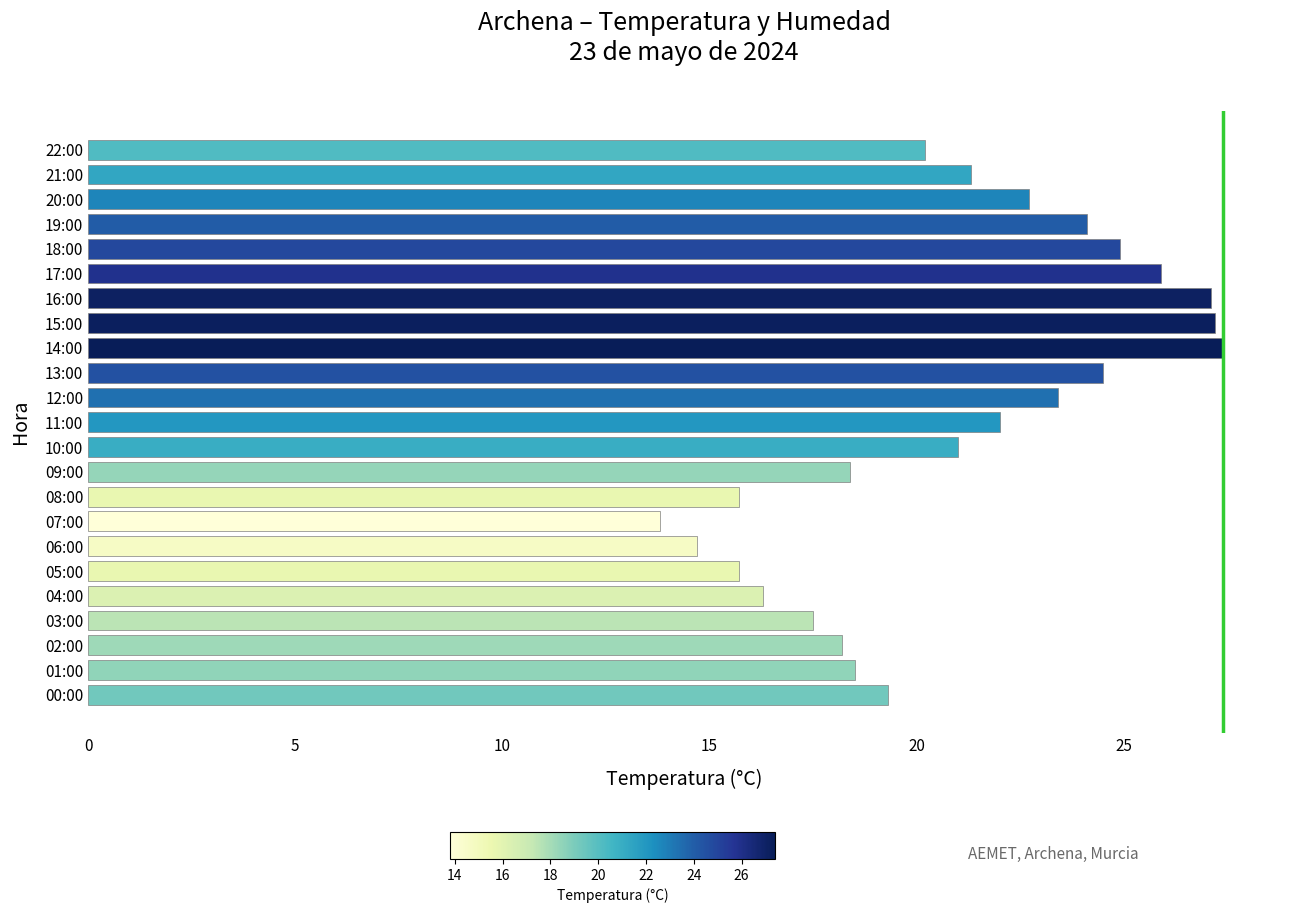

What value does the data have at 12:00?

23.4